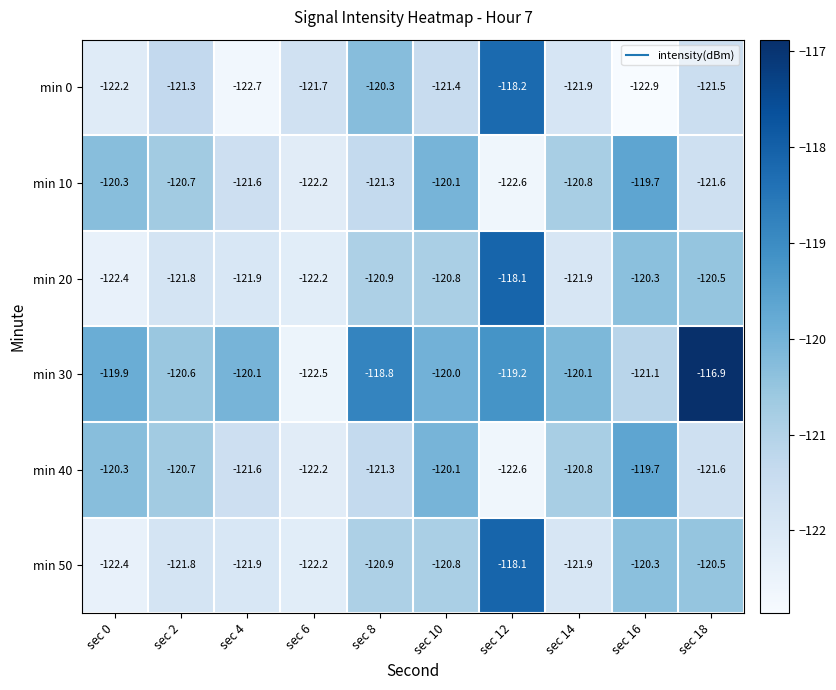

What is the total value across all series at sec 12?

-718.8